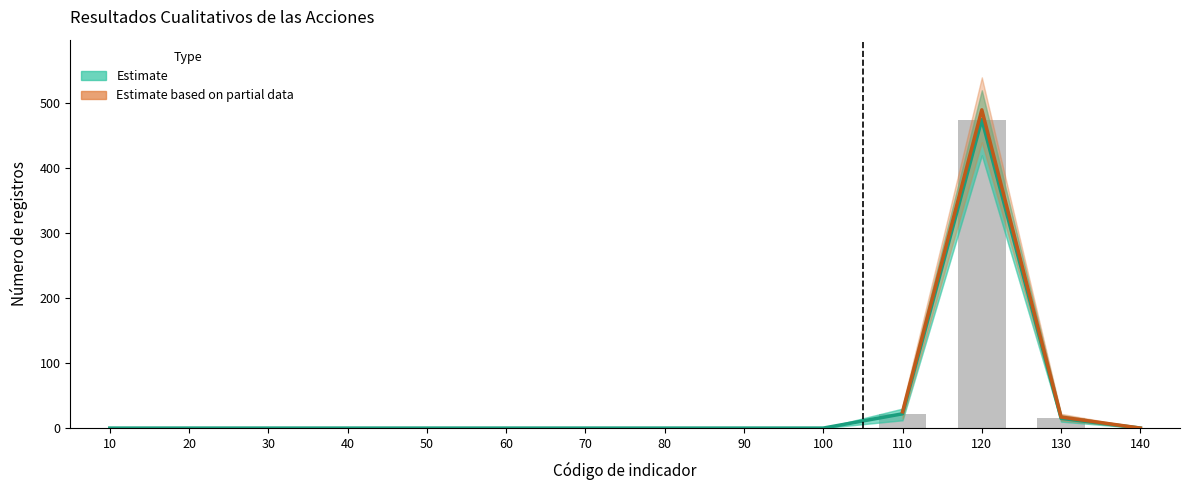

True or false: Estimate_lower has a value of -269 at 20.

False